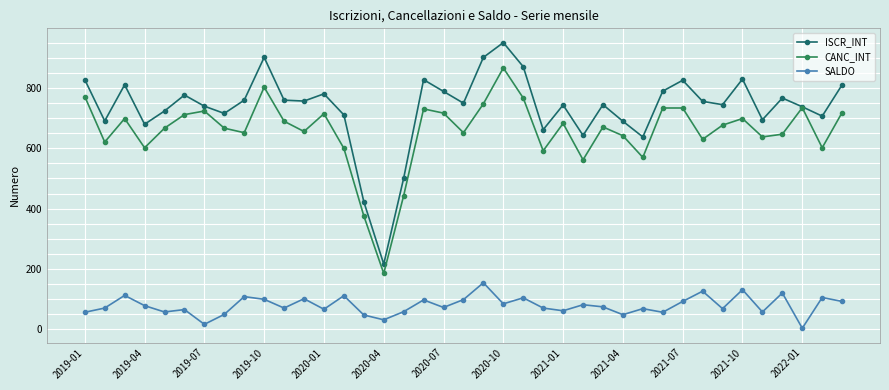

What is the maximum value for ISCR_INT?

951